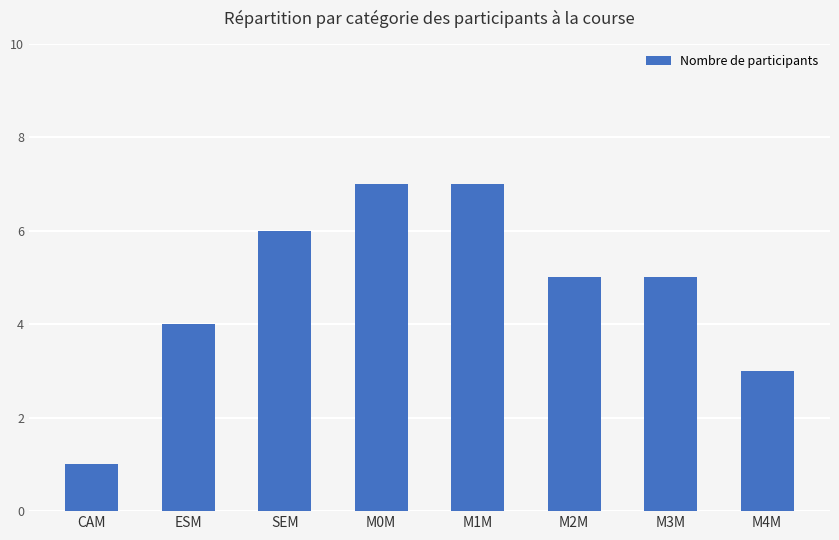

Approximately how many times larger is the value at ESM compared to M3M?

0.8